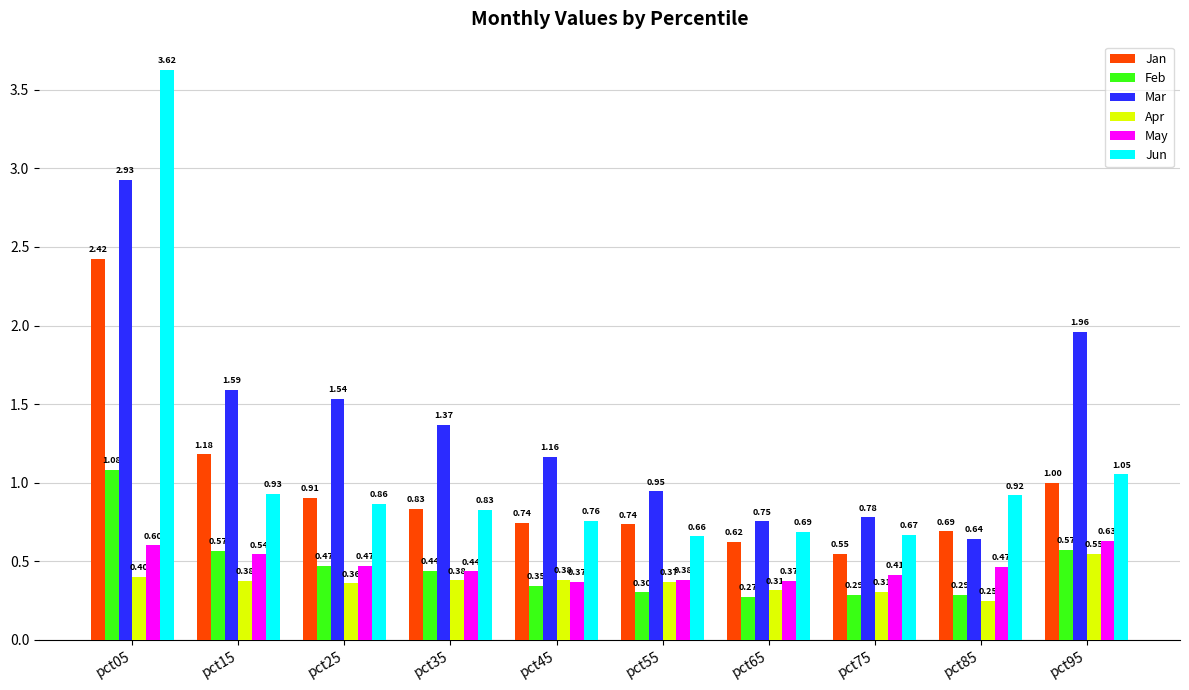

Is it true that Apr equals 0.2 at pct55?

False